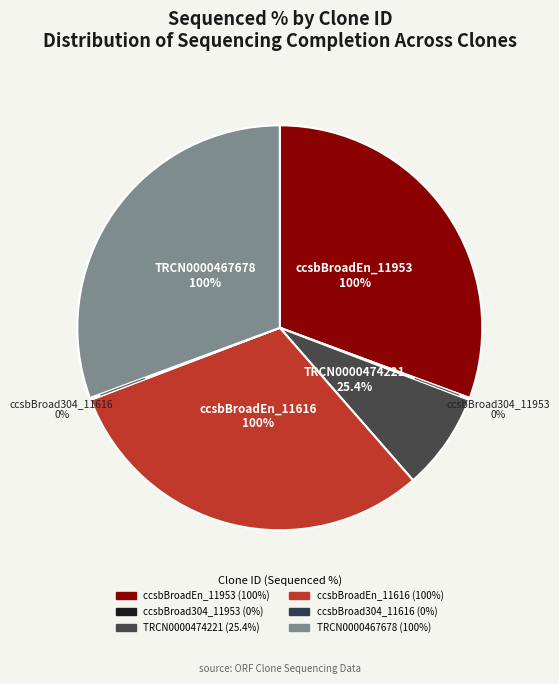

True or false: ccsbBroadEn_11953 accounts for 22% of the total.

False